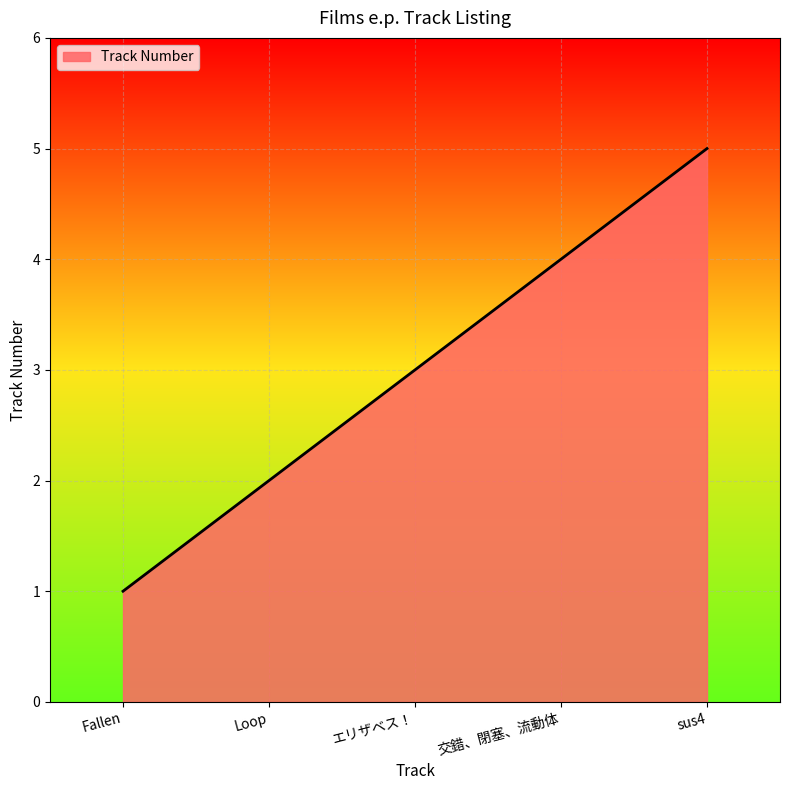

What is the minimum value shown in the chart?

1